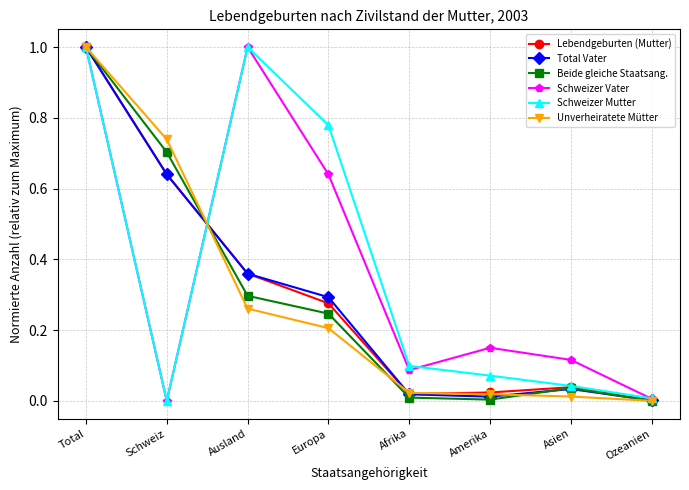

What is the label of the 2nd point from the left?

Schweiz